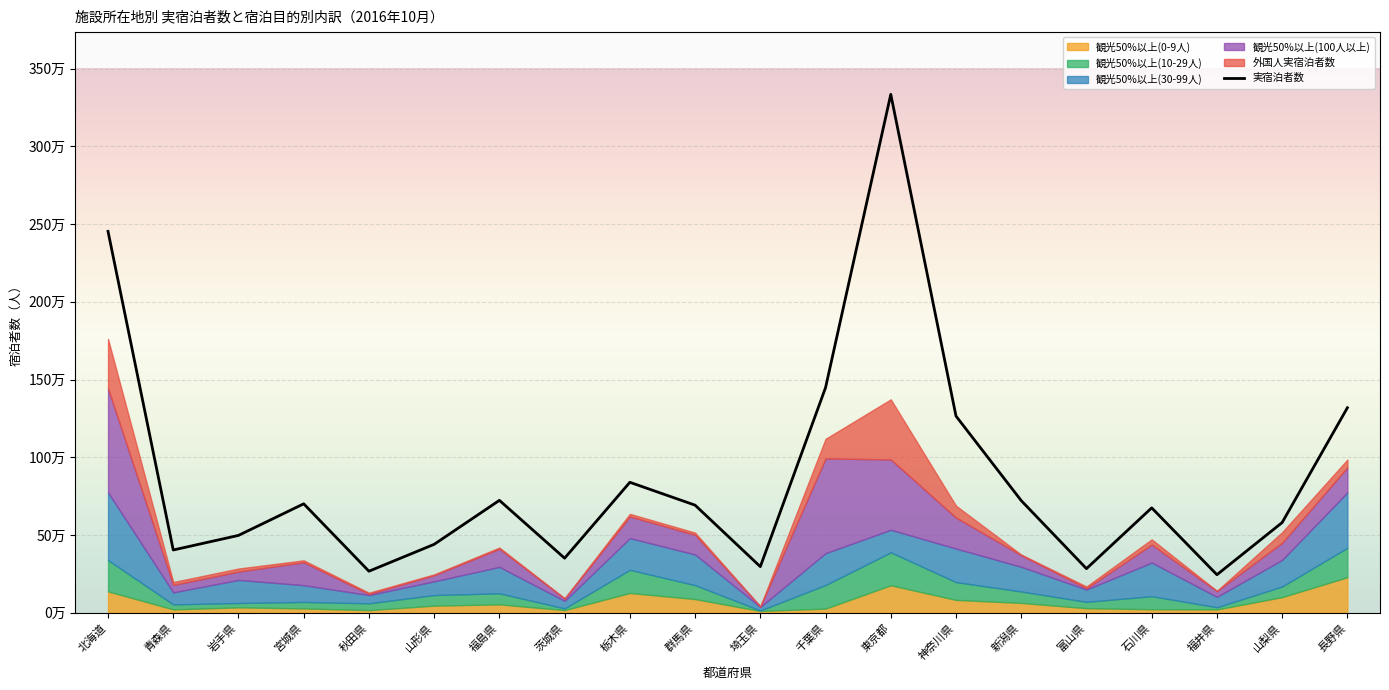

At which label is 観光50%以上(0-9人) closest to 120520?

栃木県